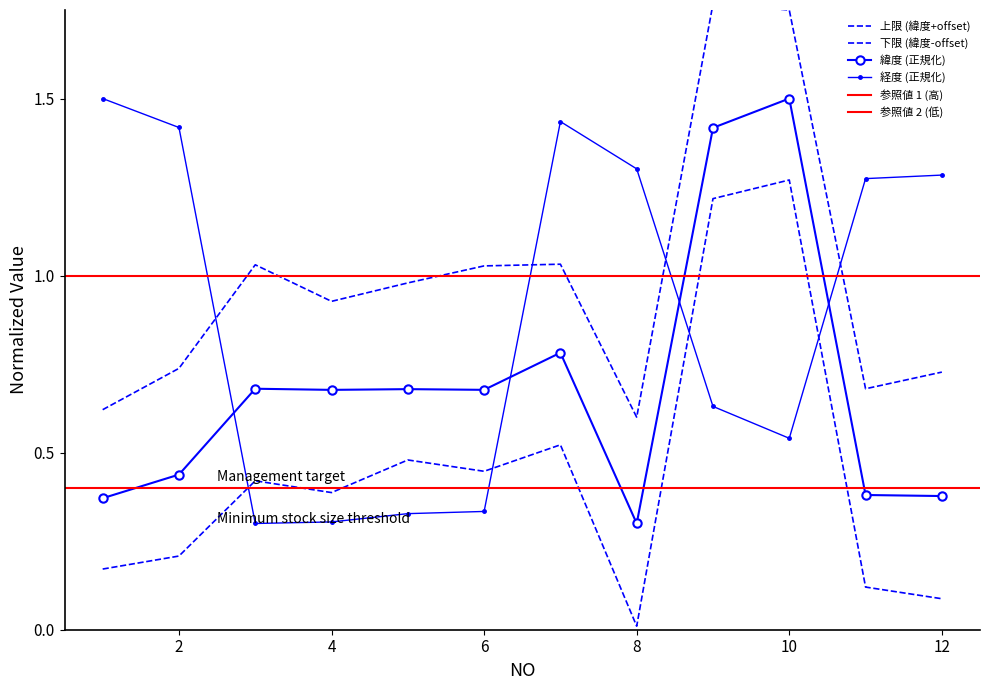

Which label corresponds to the smallest value in the chart?

8